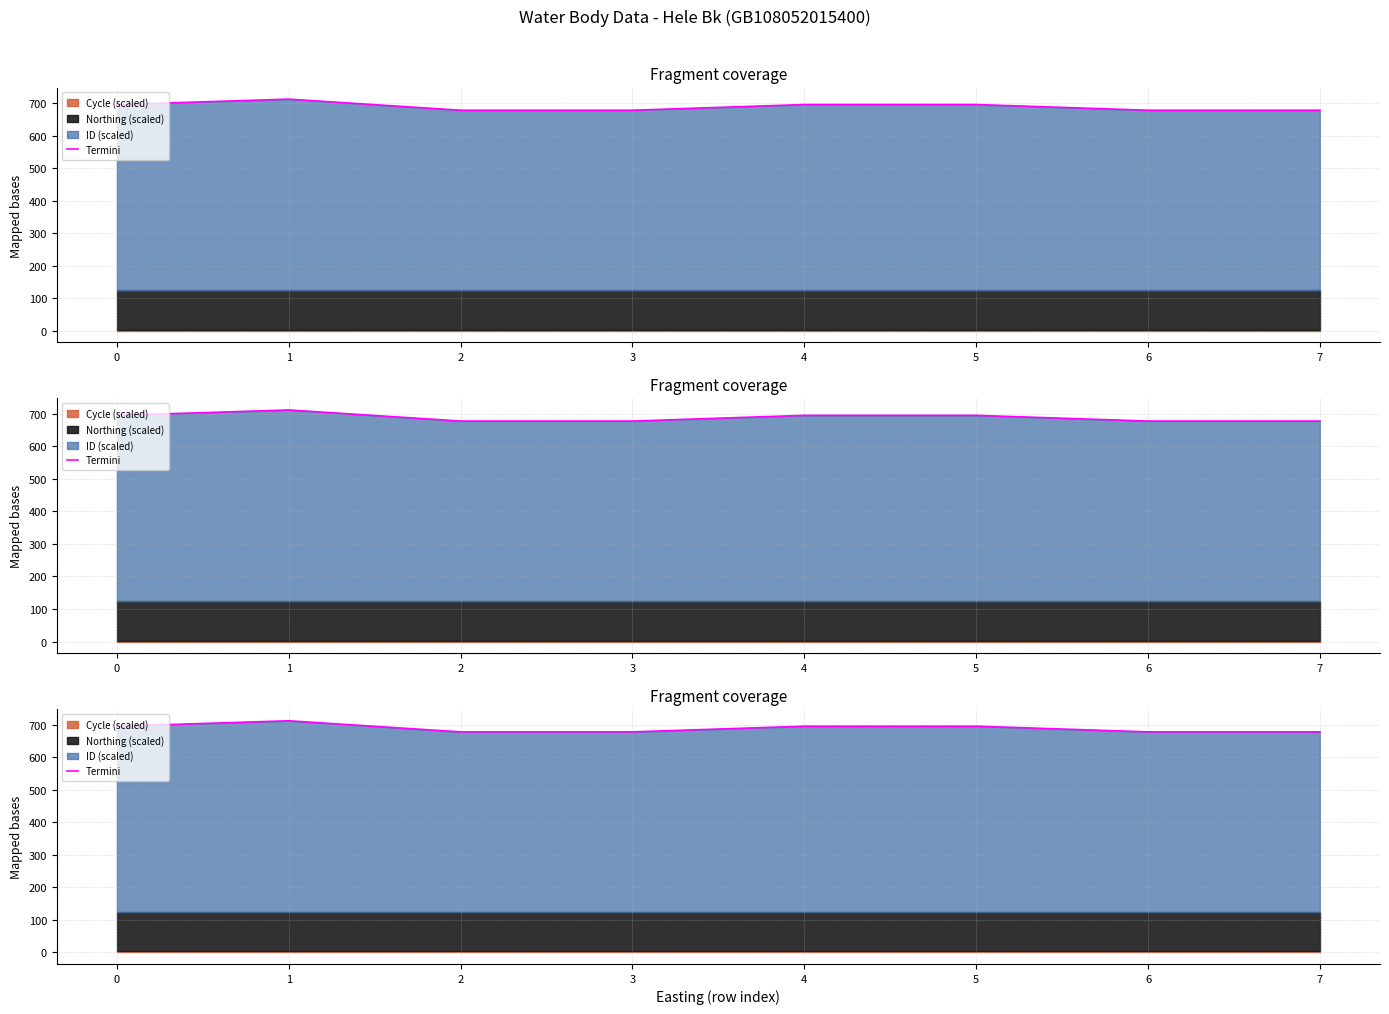

What is the value of the 2nd point from the left?

711.8